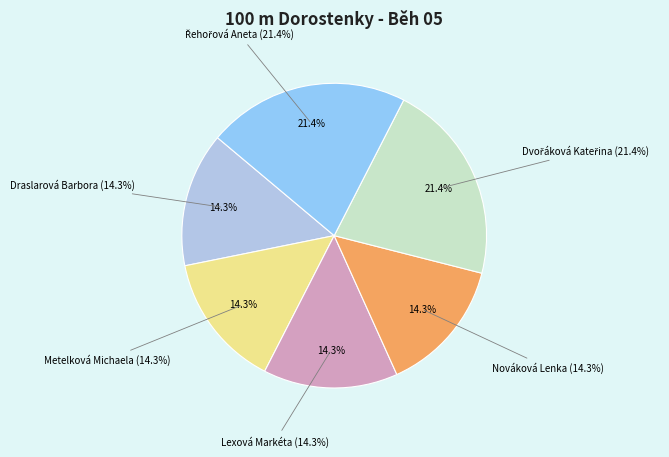

How many segments does this pie chart have?

6